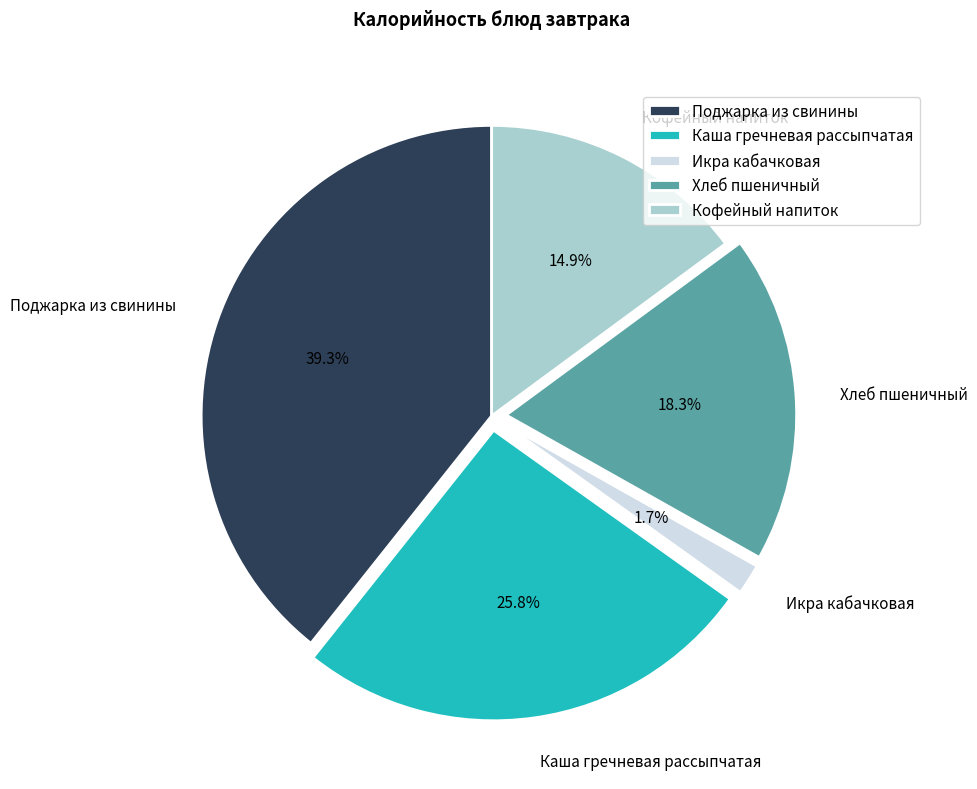

How much of the chart is everything except Каша гречневая рассыпчатая?

74.2%